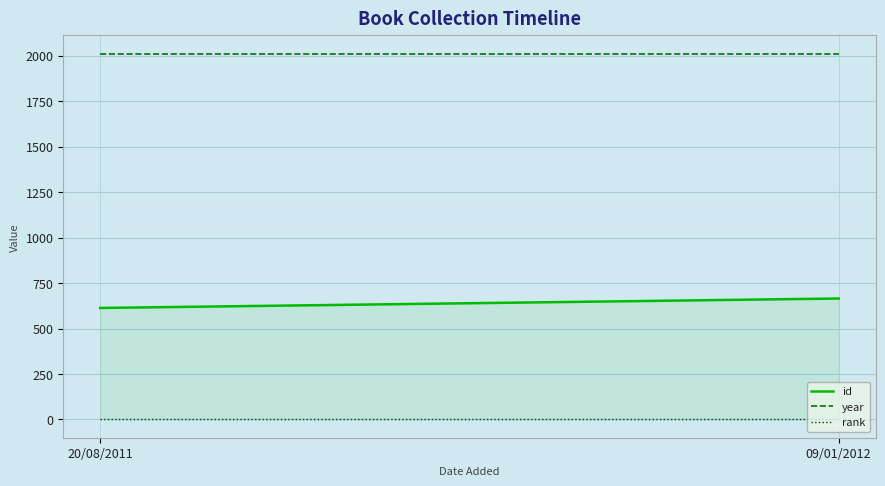

The year series shows 2011 at 09/01/2012. True or false?

True